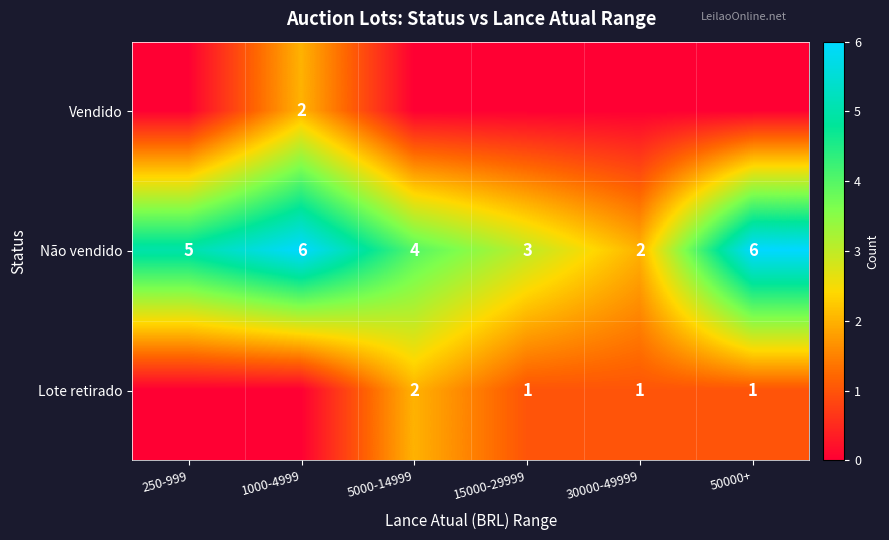

True or false: Não vendido has a value of 5 at 5000-14999.

False